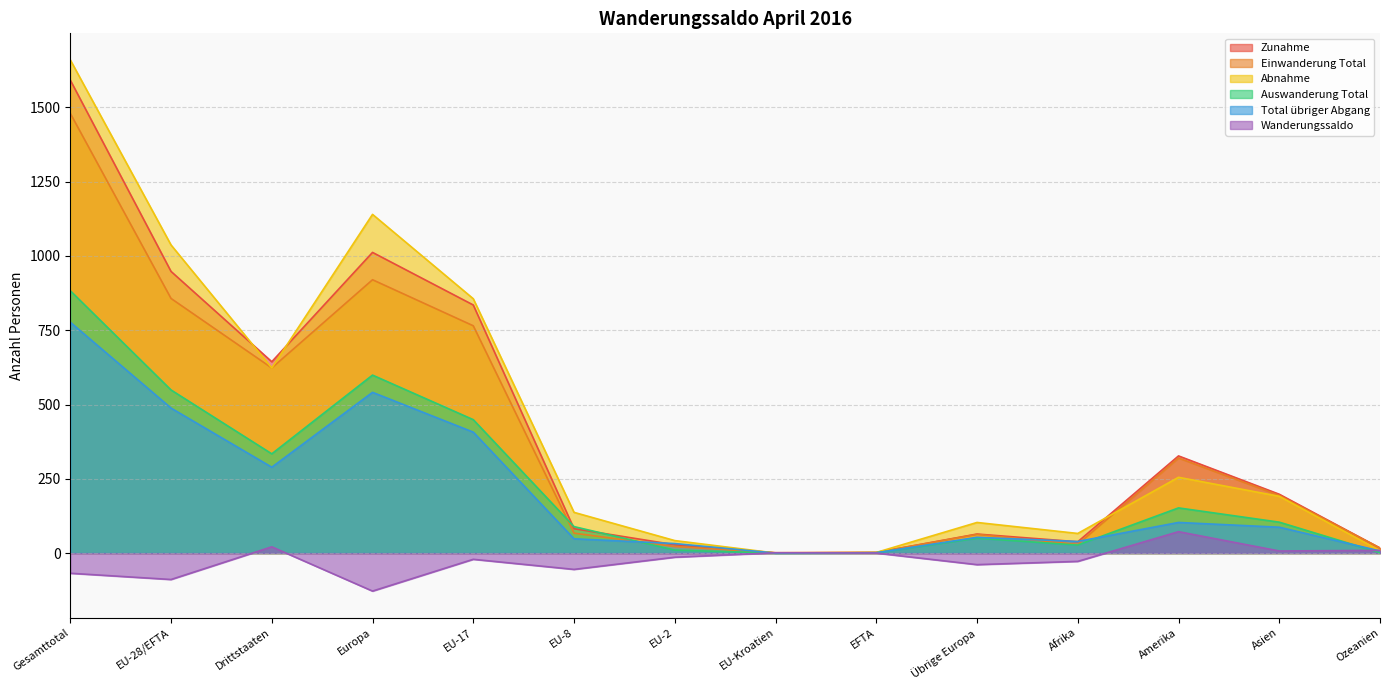

At how many categories does at least one series exceed 1022?

3